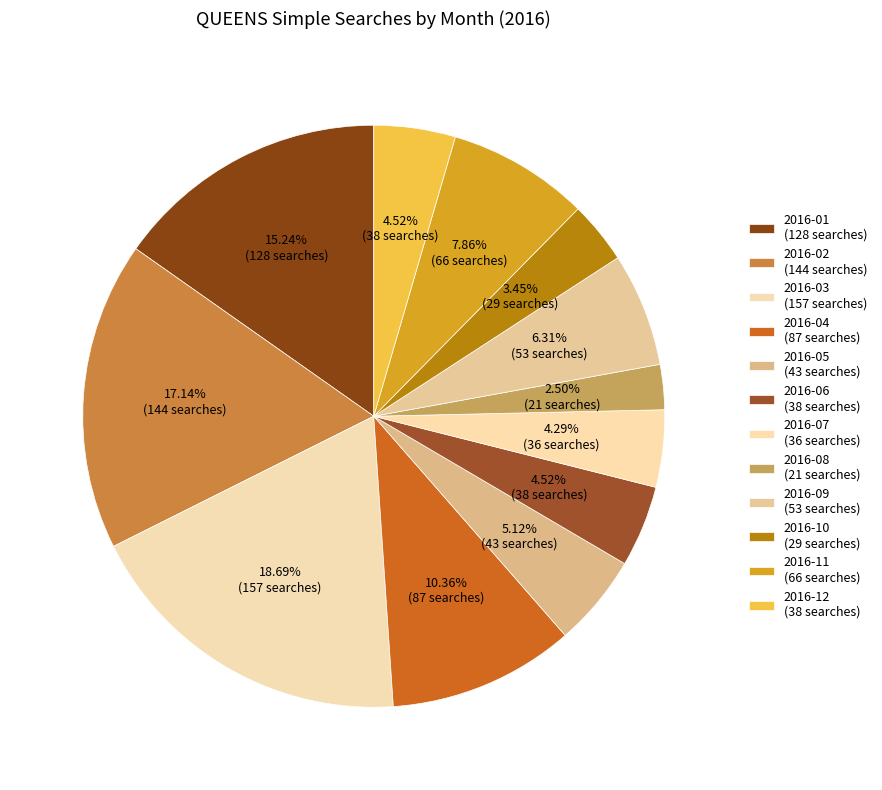

What is the change in value from 2016-03 to 2016-04?

-70